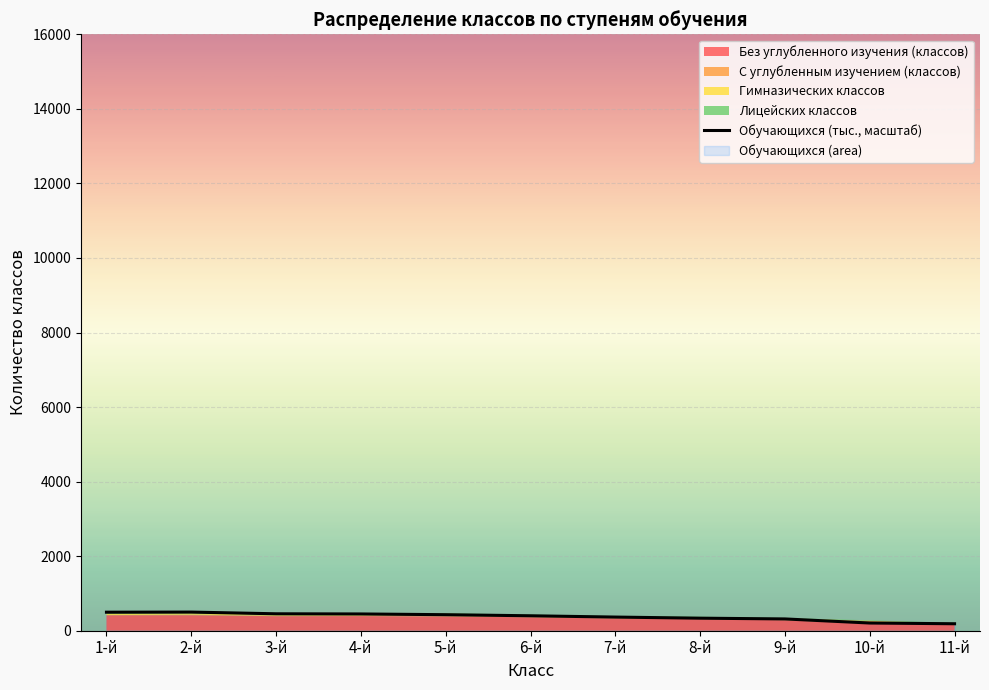

What is the difference between the maximum and second lowest values?

293.3